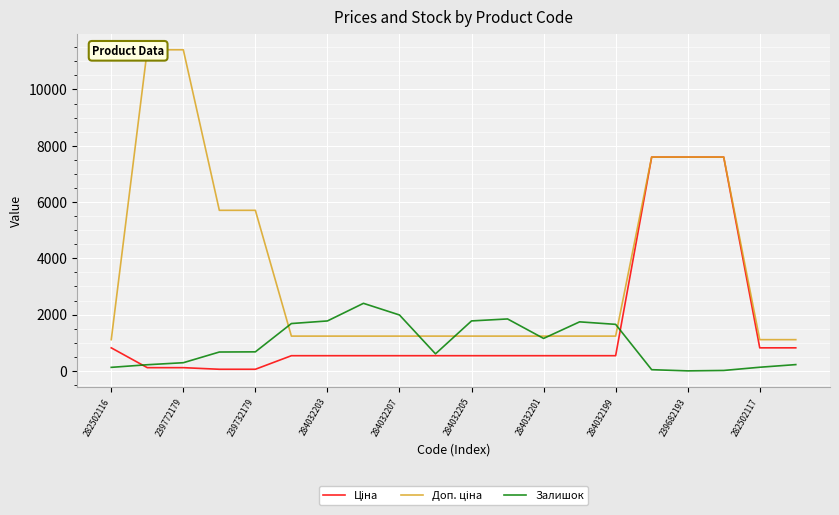

What is the difference between the maximum and second lowest values in the Ціна series?

7539.5